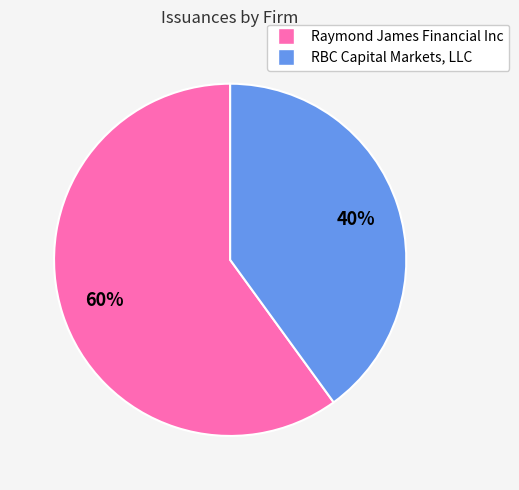

To the nearest percent, what is the average slice percentage?

50%